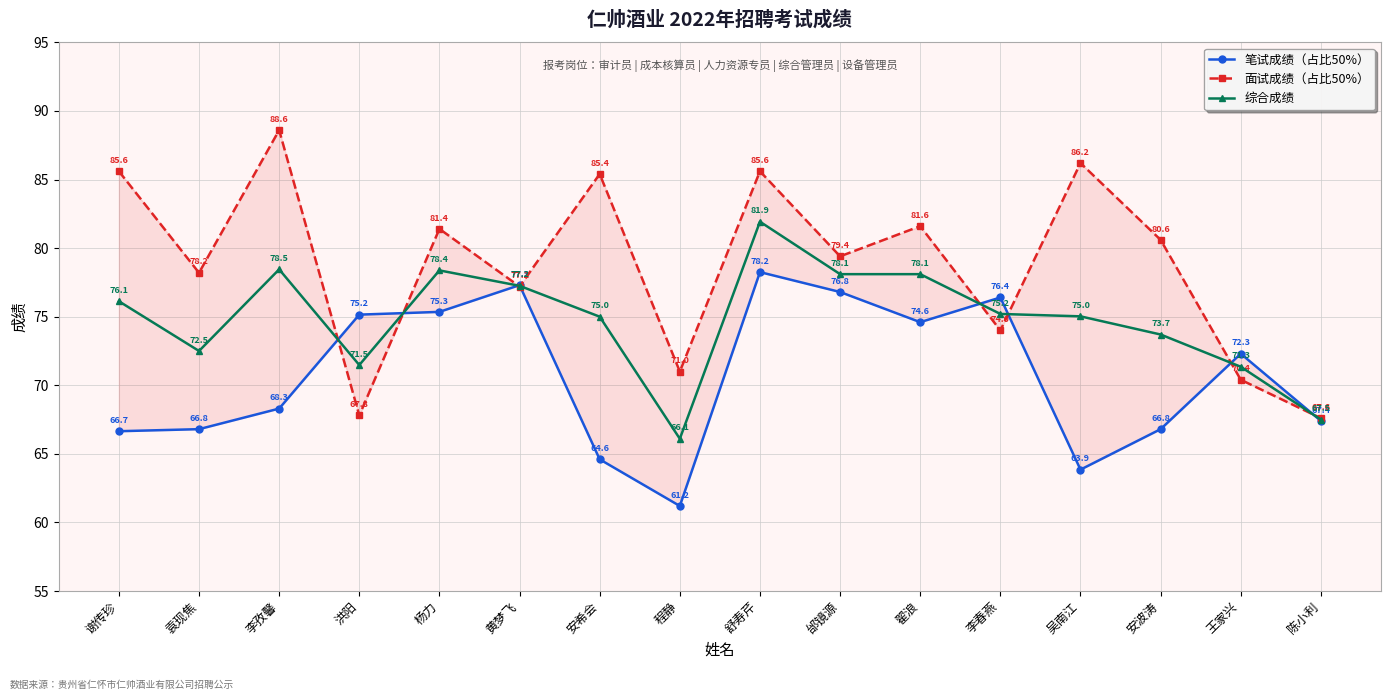

Is it true that 面试成绩（占比50%） equals 105.1 at 李春燕?

False